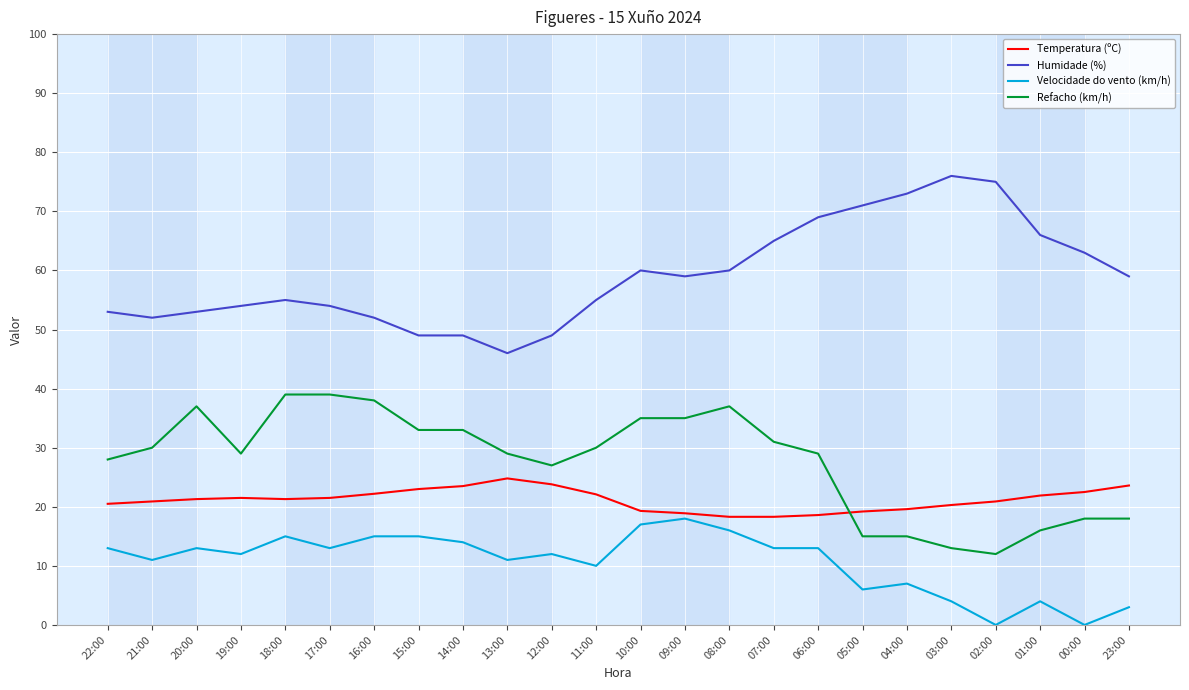

What is the minimum value for Humidade (%)?

46.0